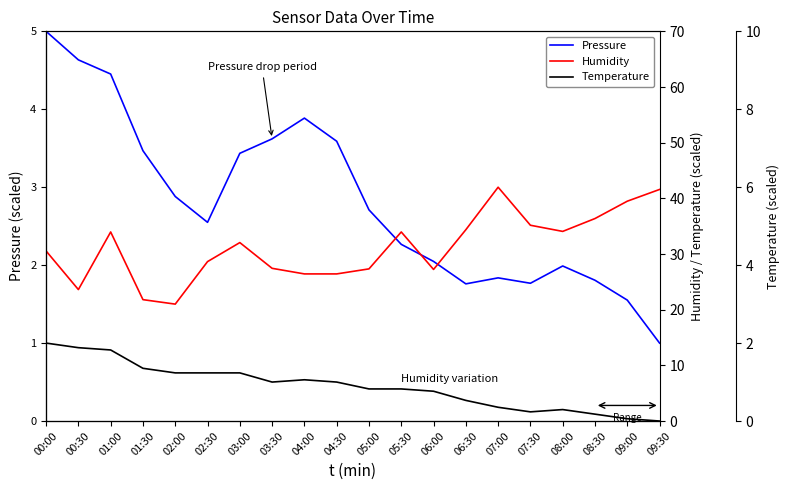

True or false: Temperature and Humidity intersect in this chart.

False